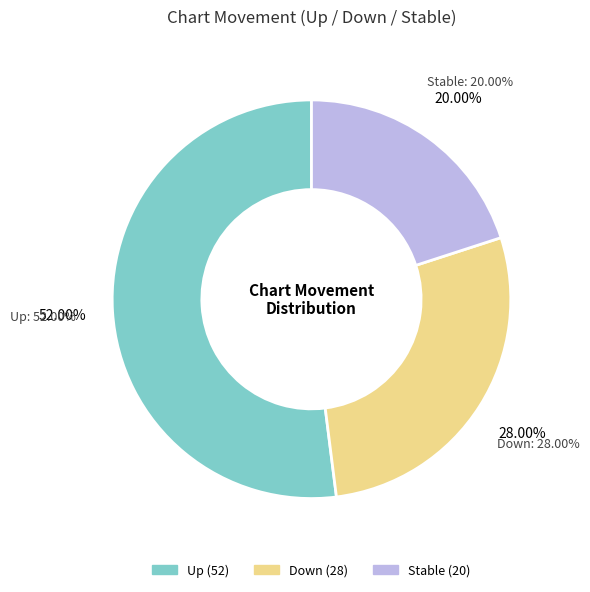

How many segments does this pie chart have?

3